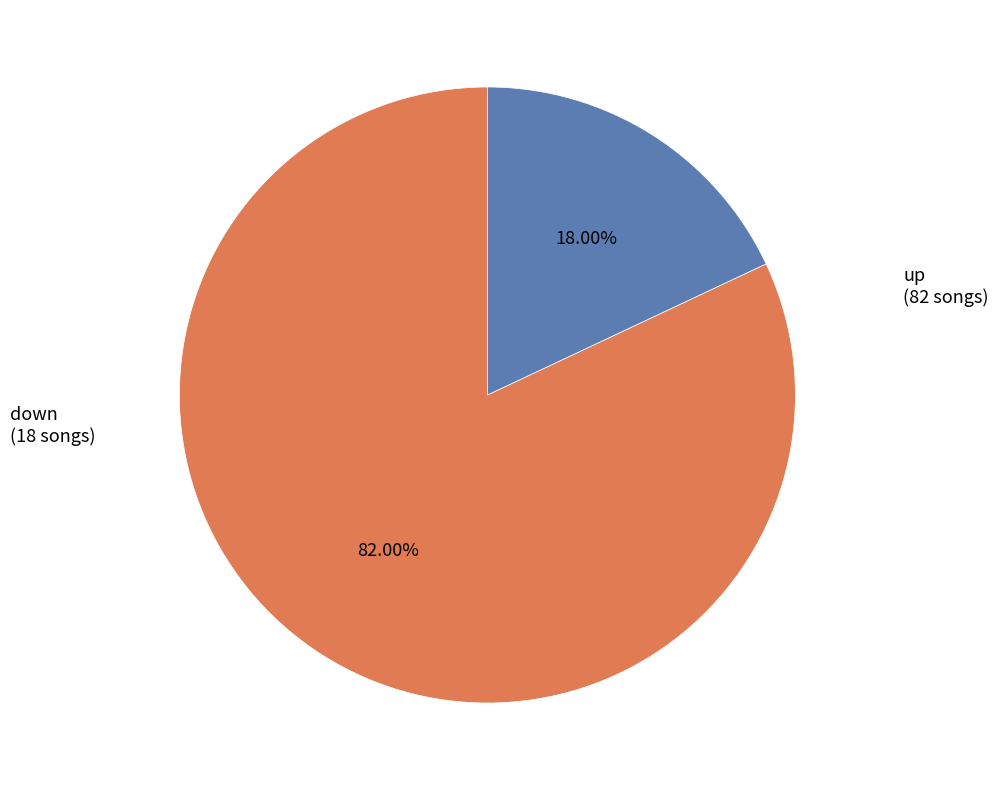

Is there a majority slice in this chart?

Yes